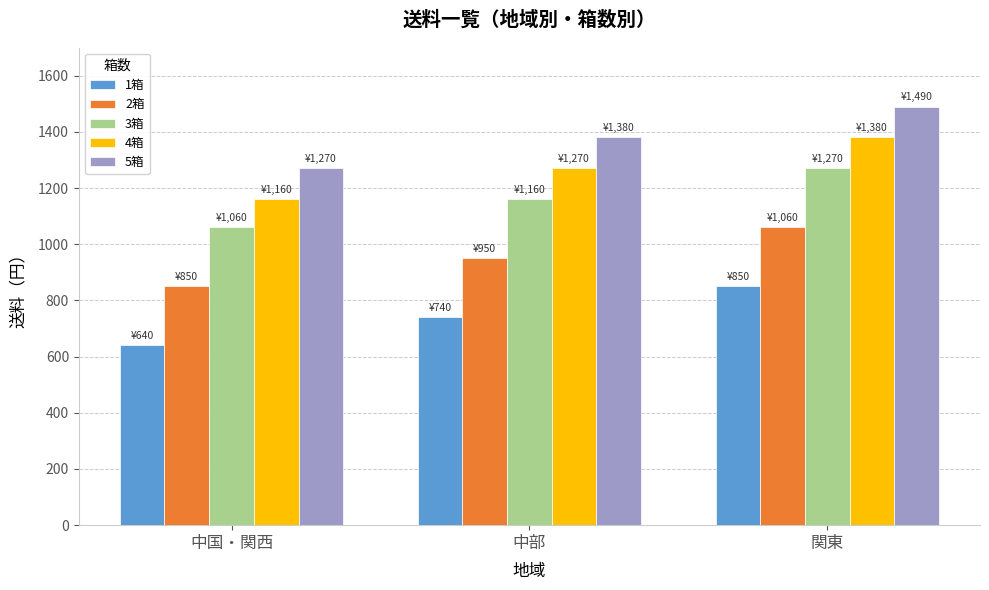

Which label corresponds to the smallest value in the chart?

中国・関西